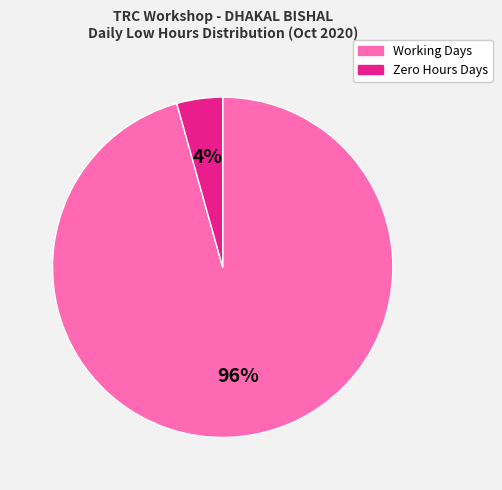

Count the number of slices in the pie.

2